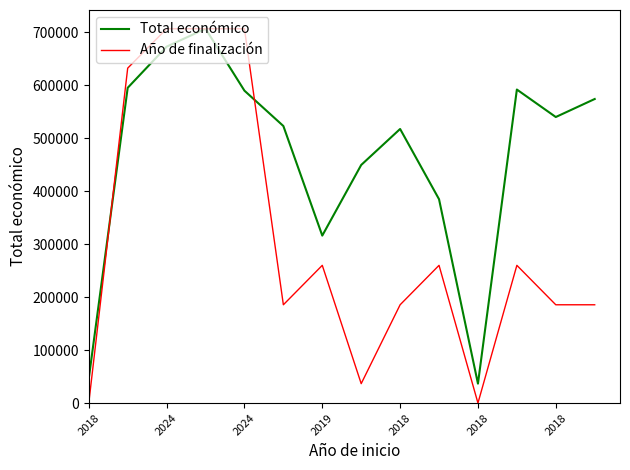

What is the maximum value shown in the chart?

706697